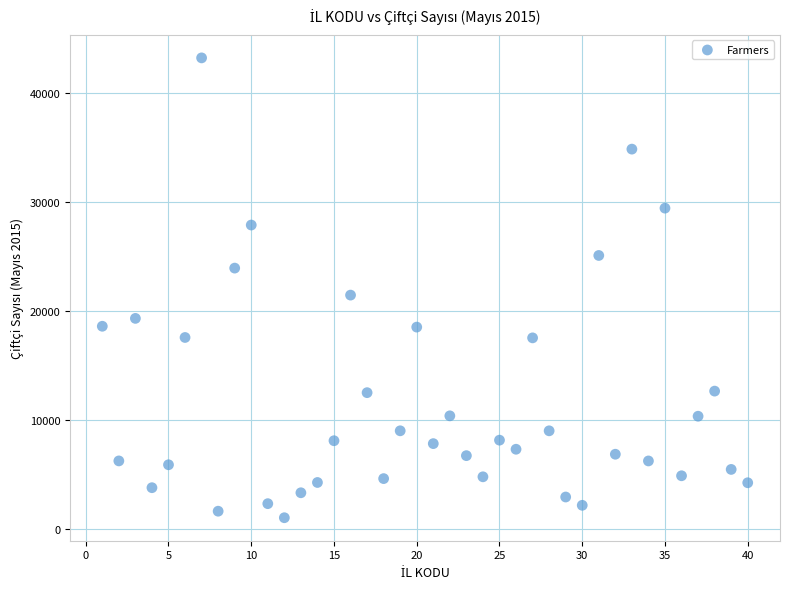

What is the range of X values (max minus min)?

39